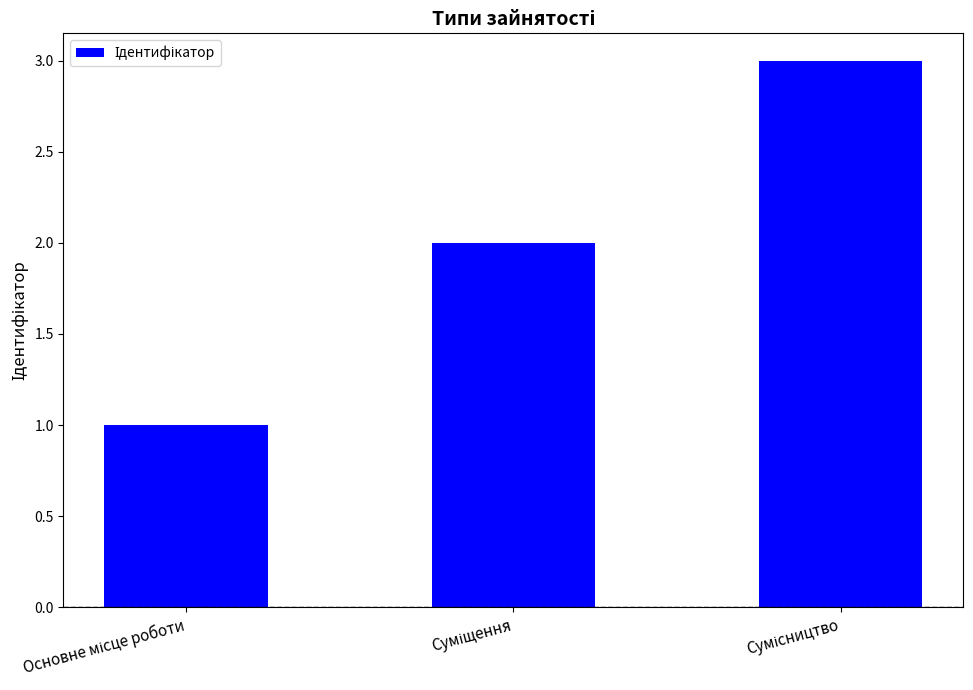

What is the value of the 2nd bar from the left?

2